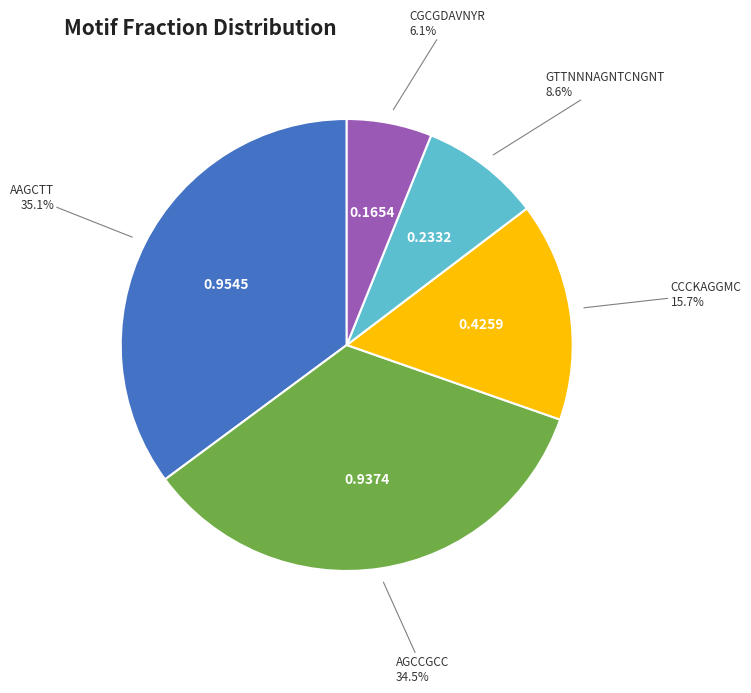

Is there a majority slice in this chart?

No